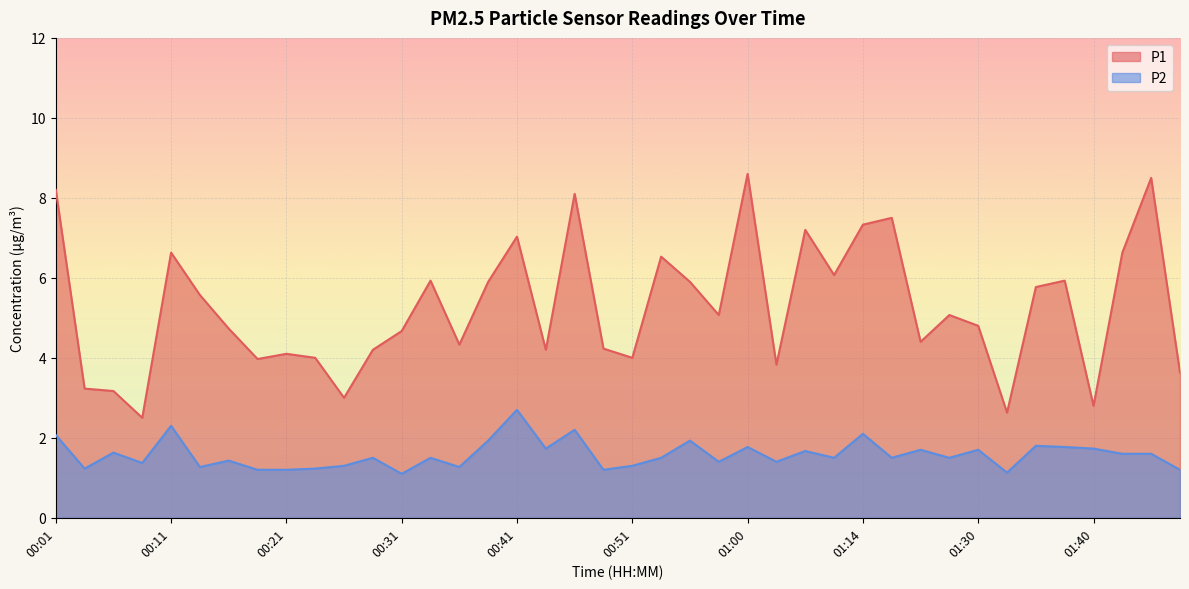

How many distinct data groups are displayed?

2